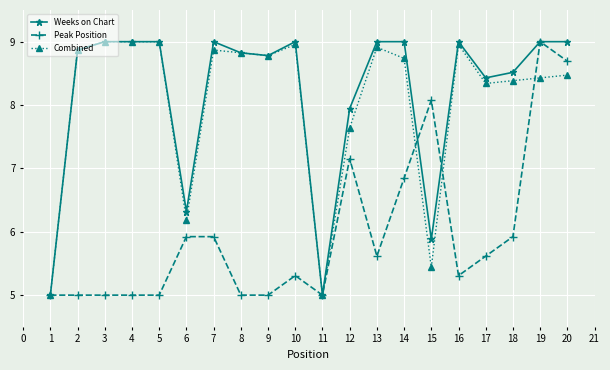

How many lines are shown in the chart?

3